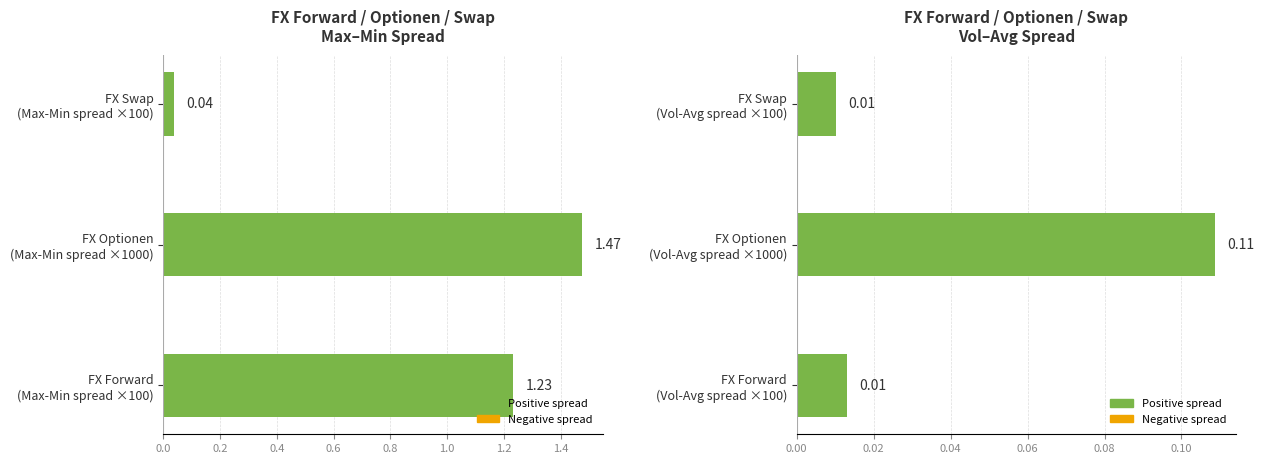

Count the values in the range 0 to 1.

3